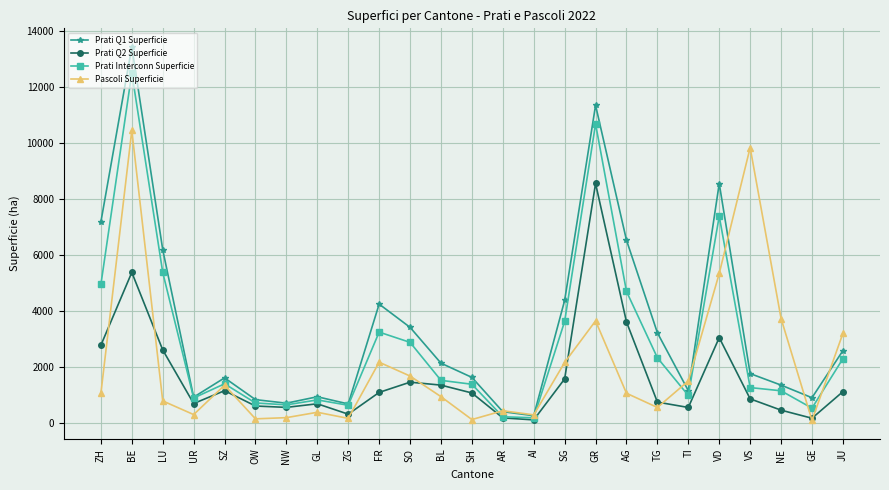

At how many categories does at least one series exceed 2463?

13